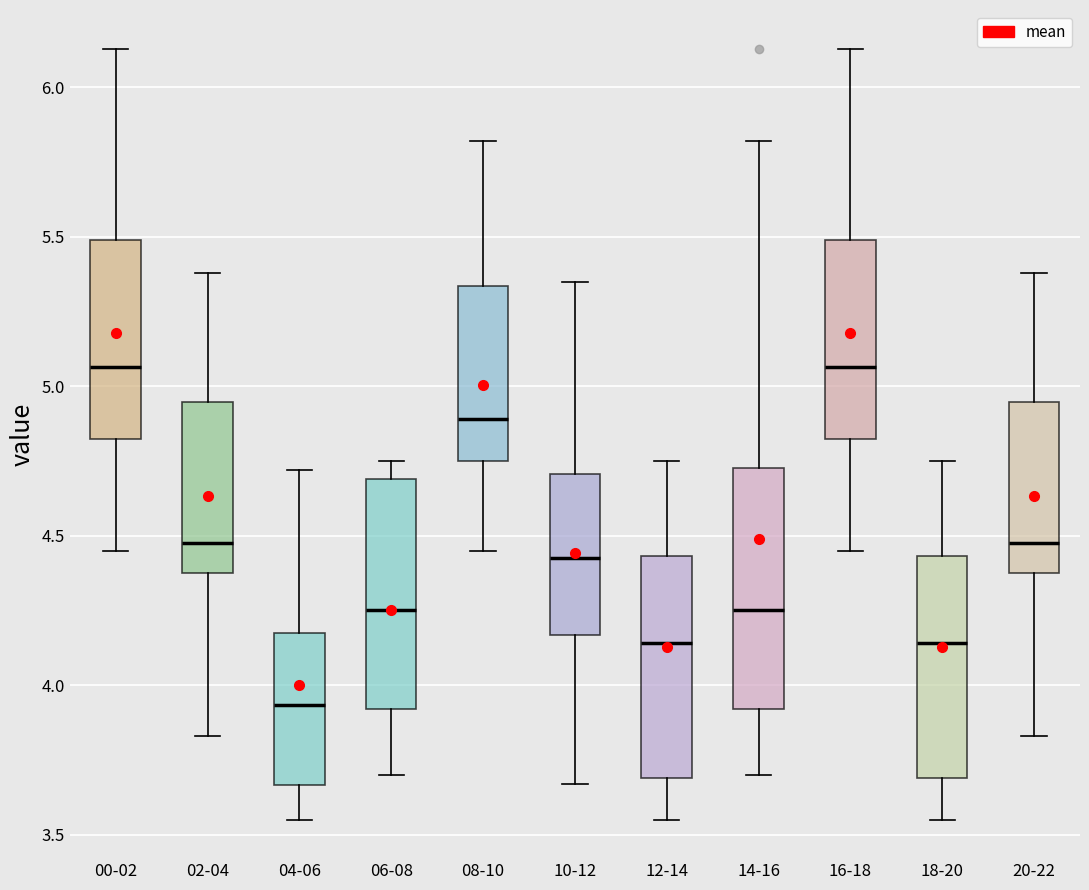

Reading left to right, read every box against the y-axis: the position of its median line, the range the box covers, and the ends of its whiskers. The values are not printed on the chart, so give them approximately, as read against the axis.

00-02: median 5.05, box 4.80 to 5.50, whiskers 4.45 to 6.15
02-04: median 4.50, box 4.40 to 4.95, whiskers 3.85 to 5.40
04-06: median 3.95, box 3.65 to 4.20, whiskers 3.55 to 4.70
06-08: median 4.25, box 3.90 to 4.70, whiskers 3.70 to 4.75
08-10: median 4.90, box 4.75 to 5.35, whiskers 4.45 to 5.80
10-12: median 4.45, box 4.15 to 4.70, whiskers 3.65 to 5.35
12-14: median 4.15, box 3.70 to 4.45, whiskers 3.55 to 4.75
14-16: median 4.25, box 3.90 to 4.75, whiskers 3.70 to 5.80
16-18: median 5.05, box 4.80 to 5.50, whiskers 4.45 to 6.15
18-20: median 4.15, box 3.70 to 4.45, whiskers 3.55 to 4.75
20-22: median 4.50, box 4.40 to 4.95, whiskers 3.85 to 5.40